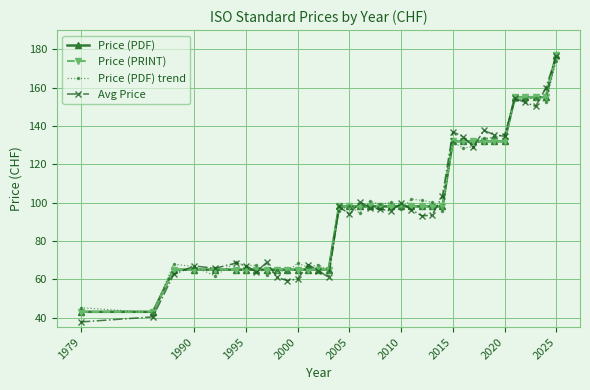

At which label does Price (PDF) trend reach its peak?

2025